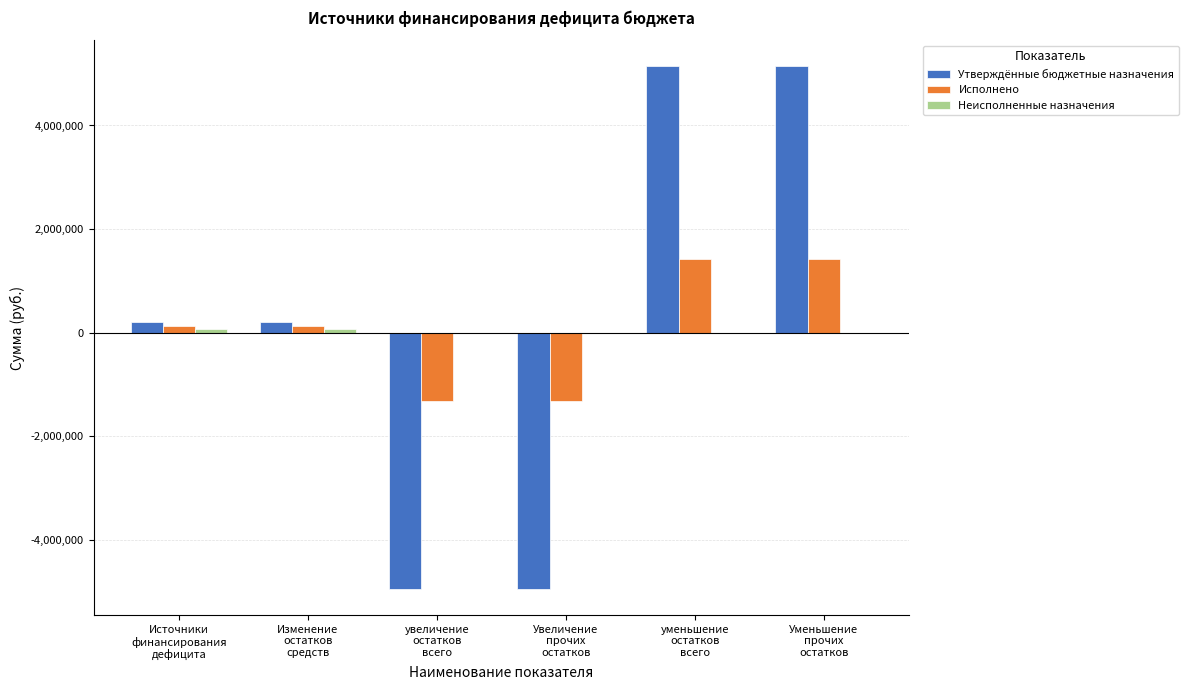

How many groups of bars are there?

6